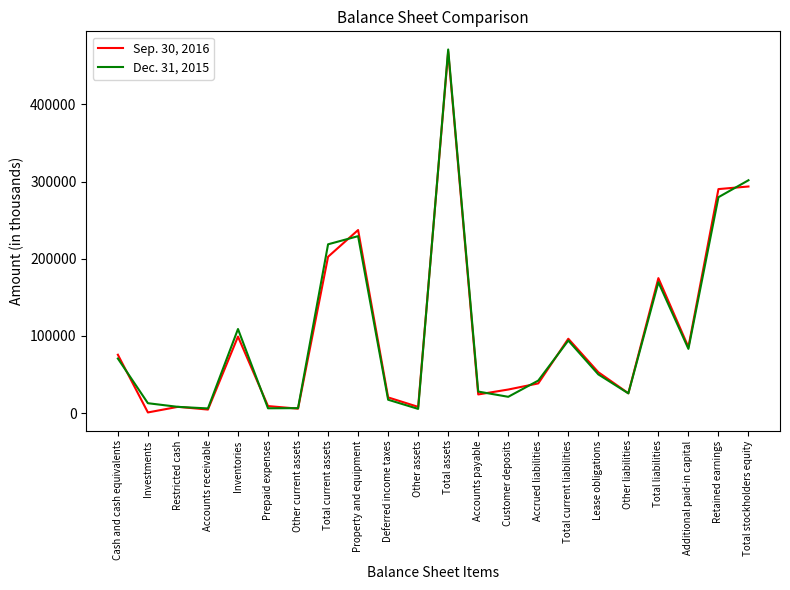

What is the approximate value of Sep. 30, 2016 at Total current liabilities?

96309